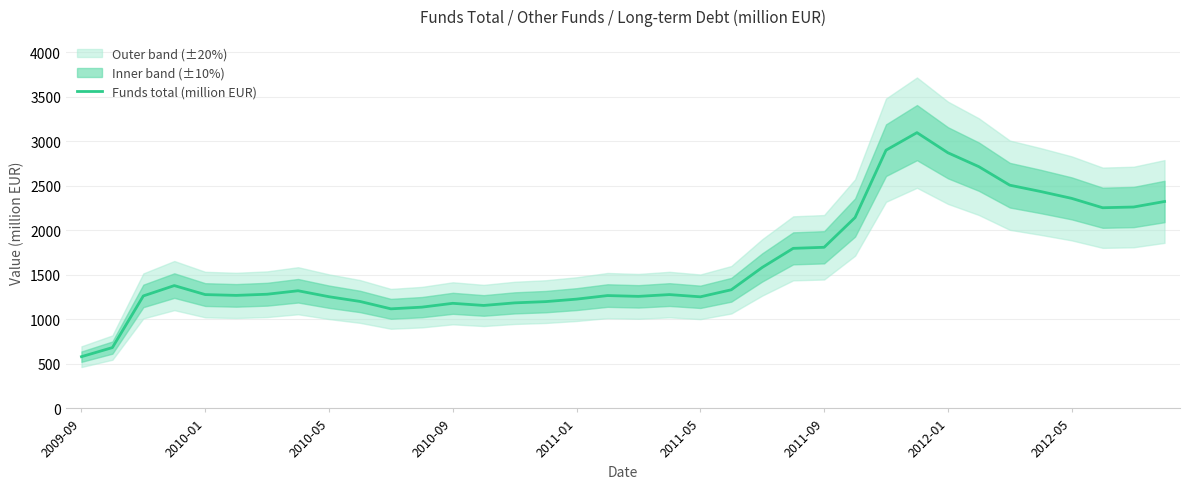

At which label does Funds total (million EUR) reach its minimum?

2009-09